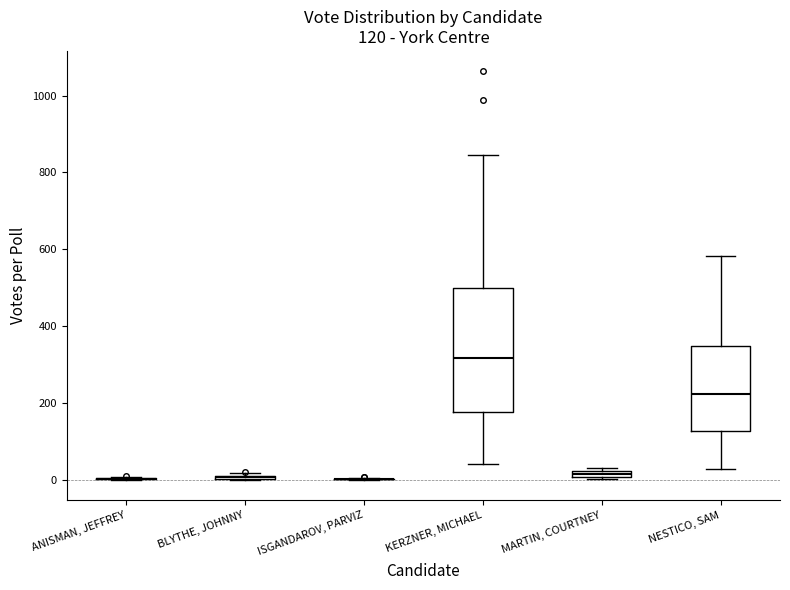

Comparing the boxes themselves (not the whiskers), which one is the tallest?

KERZNER, MICHAEL